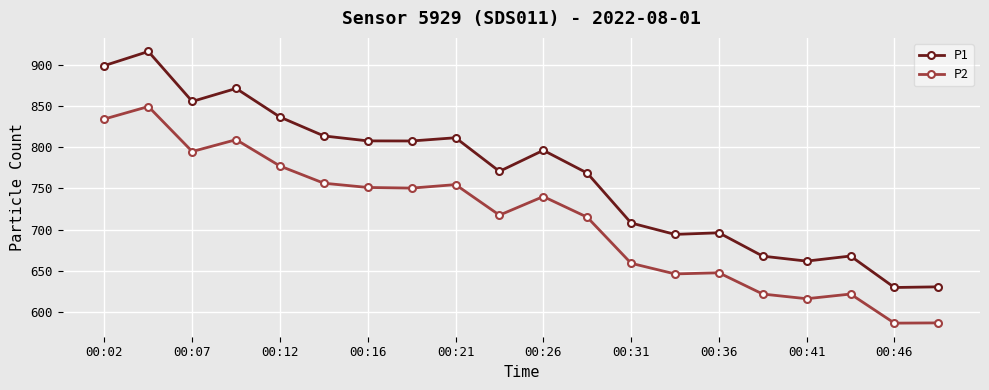

What is the value of the P1 point at the 11th from the left?

796.3